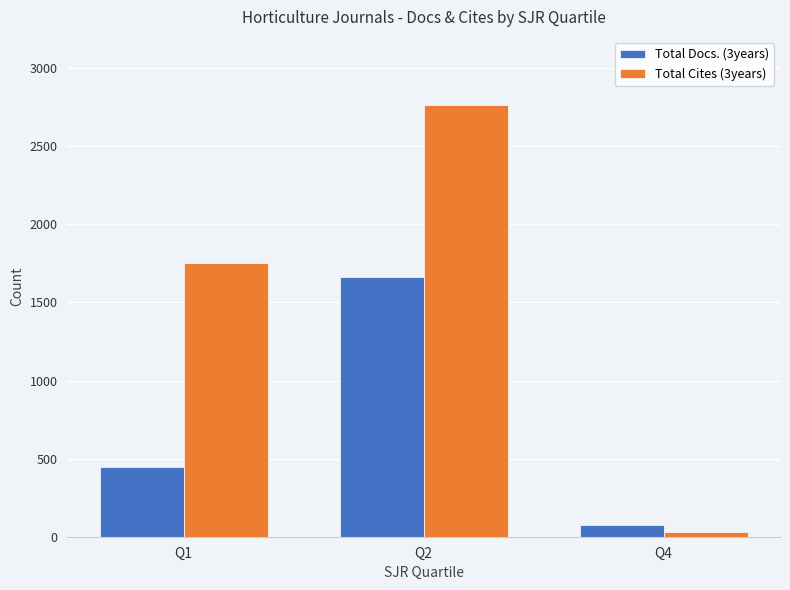

What is the maximum value shown in the chart?

2766